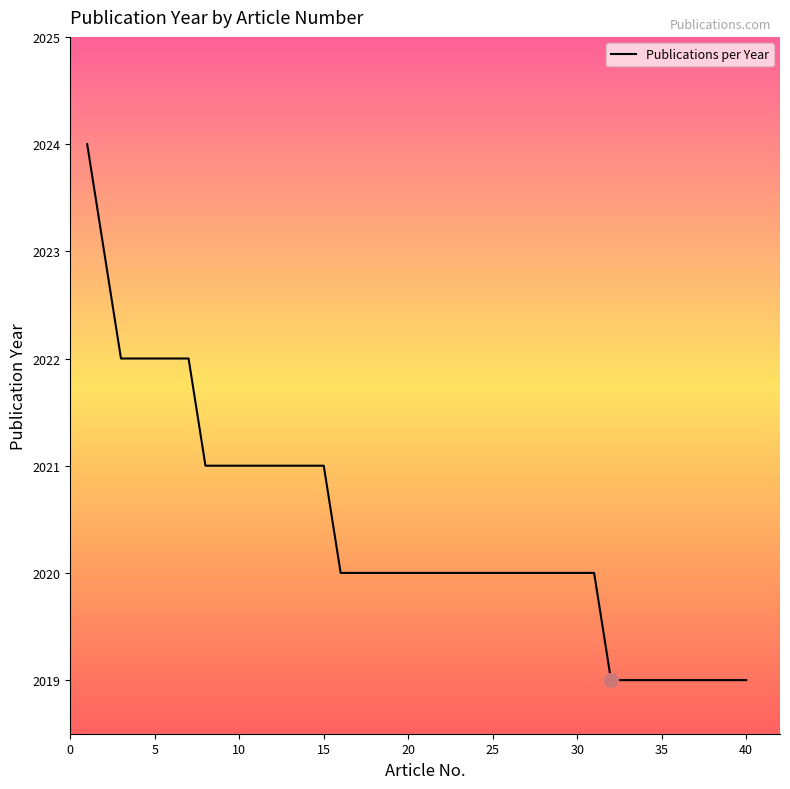

What is the difference between the maximum and minimum values?

5